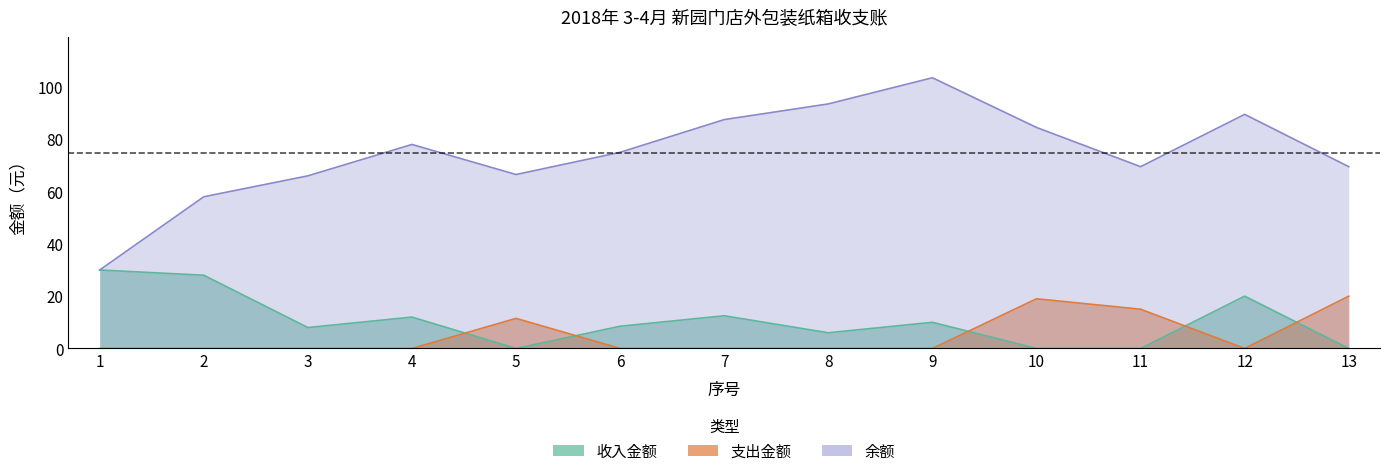

True or false: 余额 and 支出金额 intersect in this chart.

False